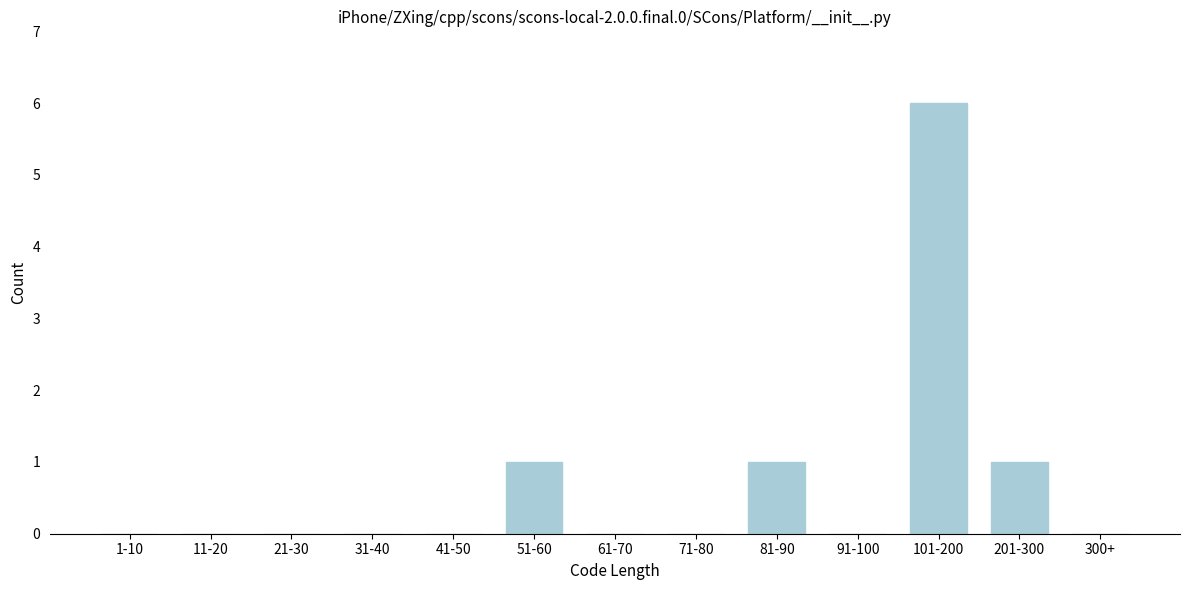

Reading left to right, extract all data points from this chart.

1-10=0	11-20=0	21-30=0	31-40=0	41-50=0	51-60=1	61-70=0	71-80=0	81-90=1	91-100=0	101-200=6	201-300=1	300+=0